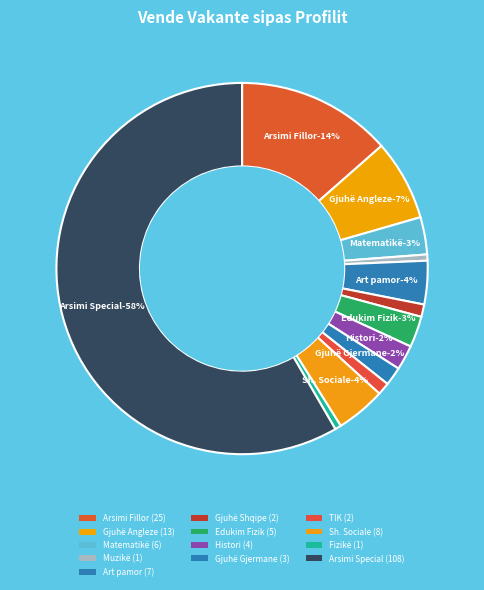

To the nearest percent, what is the combined percentage of Edukim Fizik and Arsimi Fillor?

16%